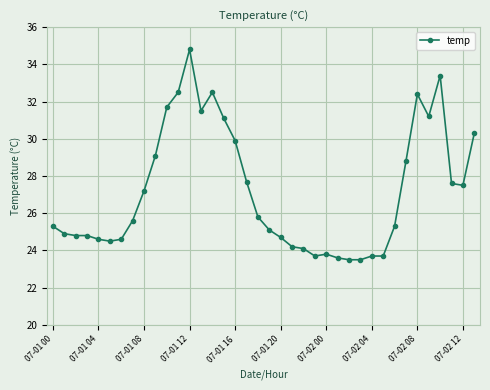

What is the difference between the second highest and minimum values?

9.9